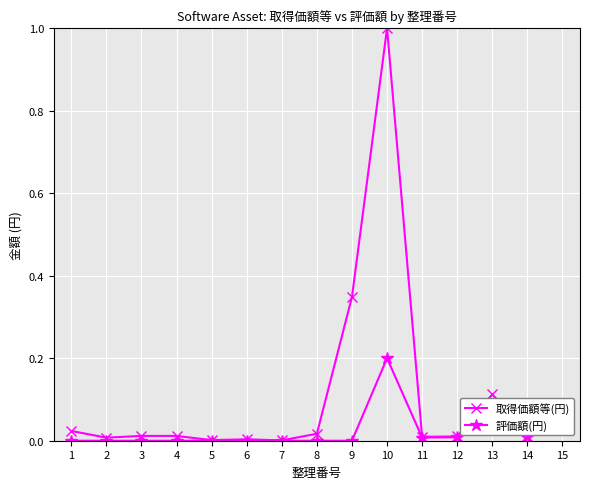

Count the number of data series in this chart.

2